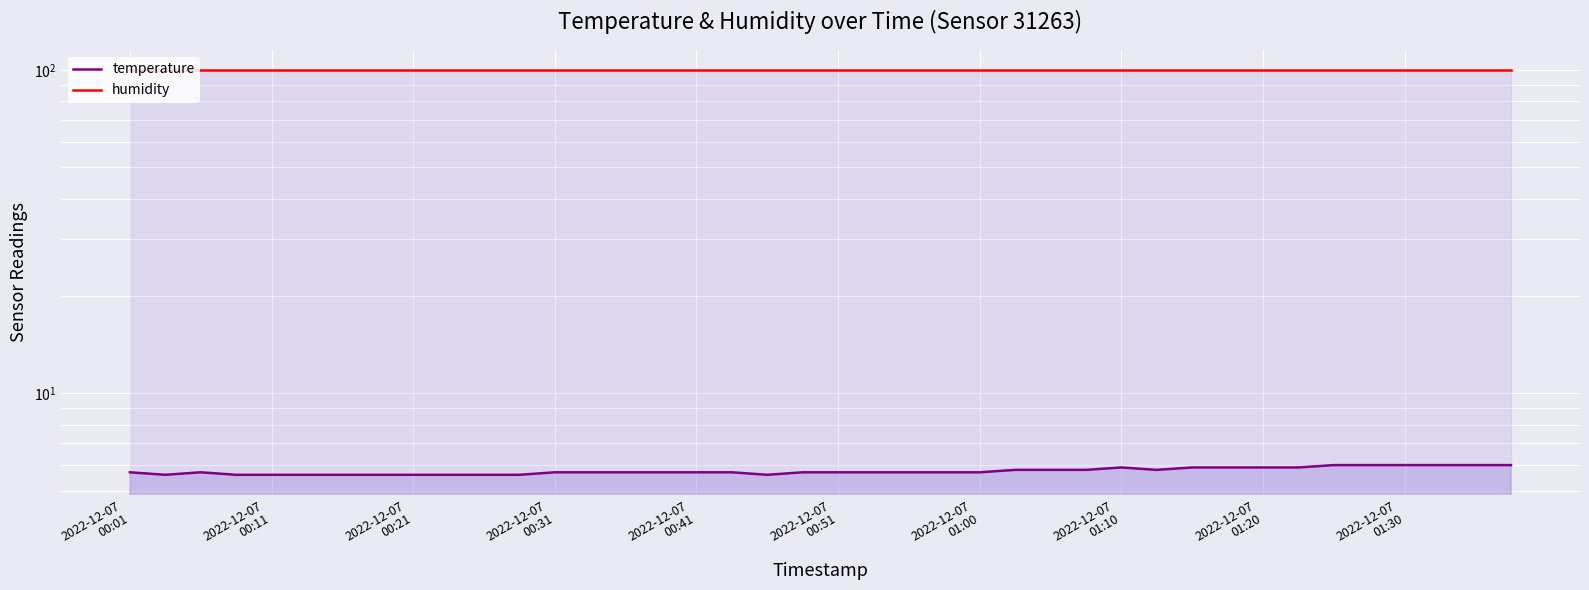

Which series has the largest total across all categories?

humidity